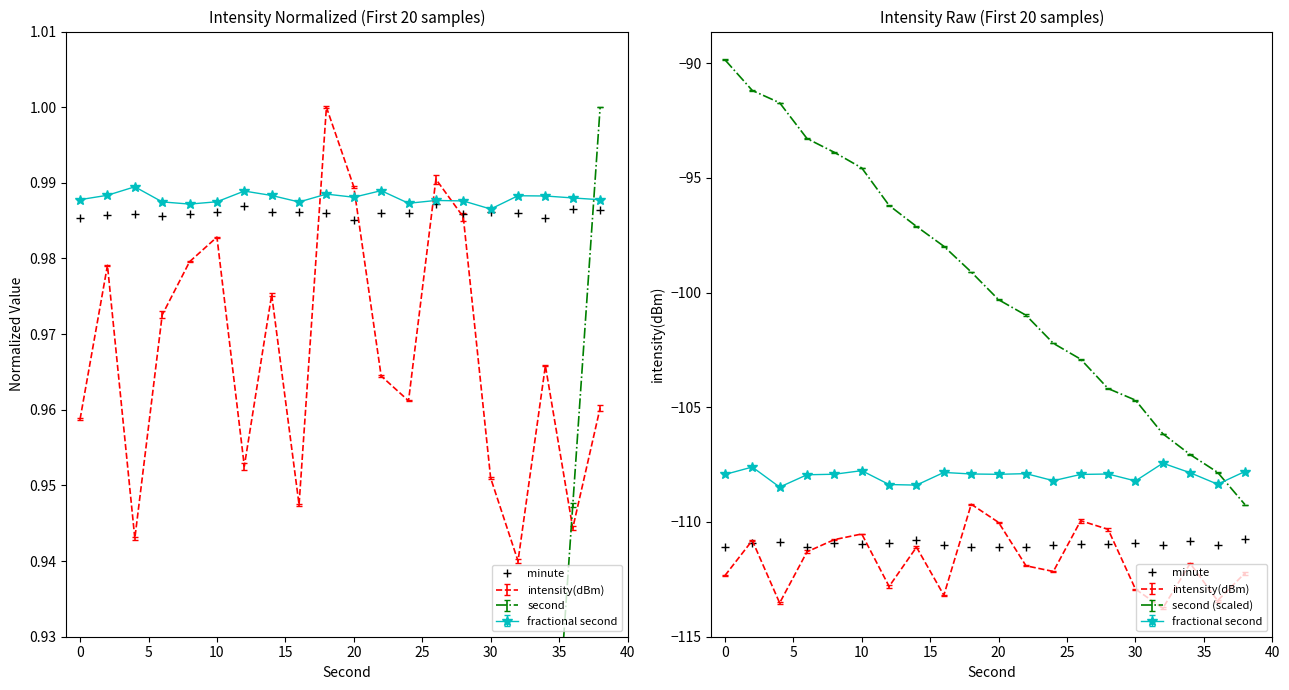

At which category does the data reach its first local valley?

10